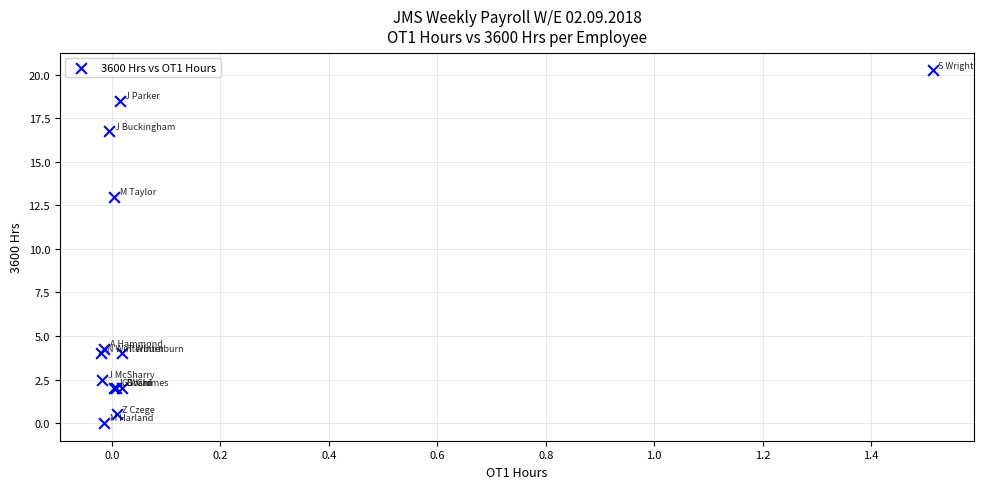

What Y value in the scatter plot is closest to 10?

13.0